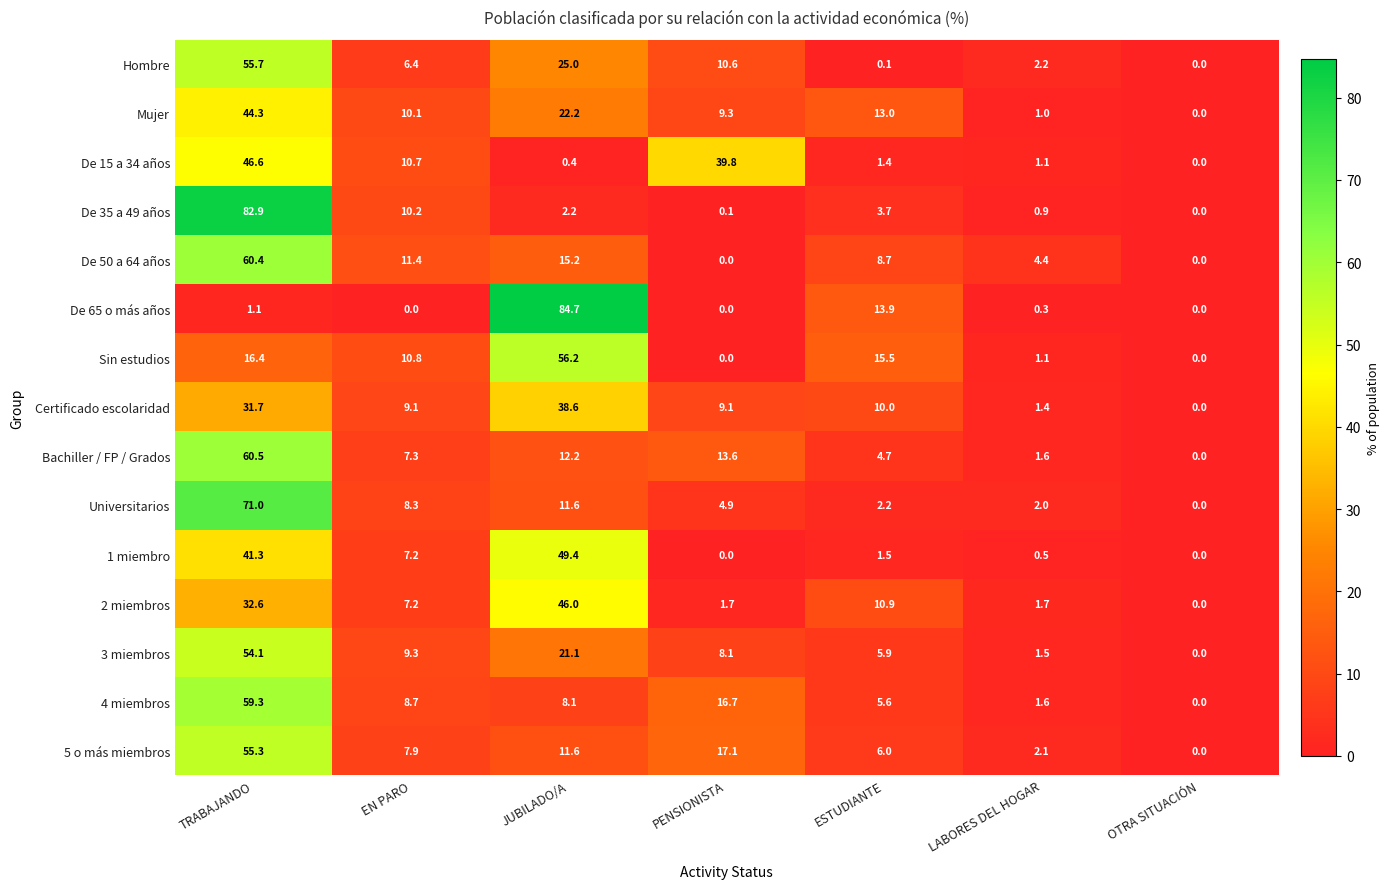

What is the difference between the maximum and second lowest values in the 5 o más miembros series?

53.2